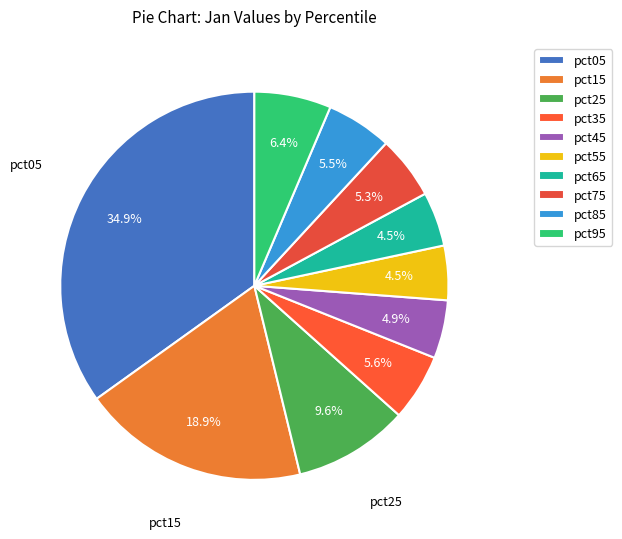

What percentage do pct15 and pct55 together represent?

23.4%